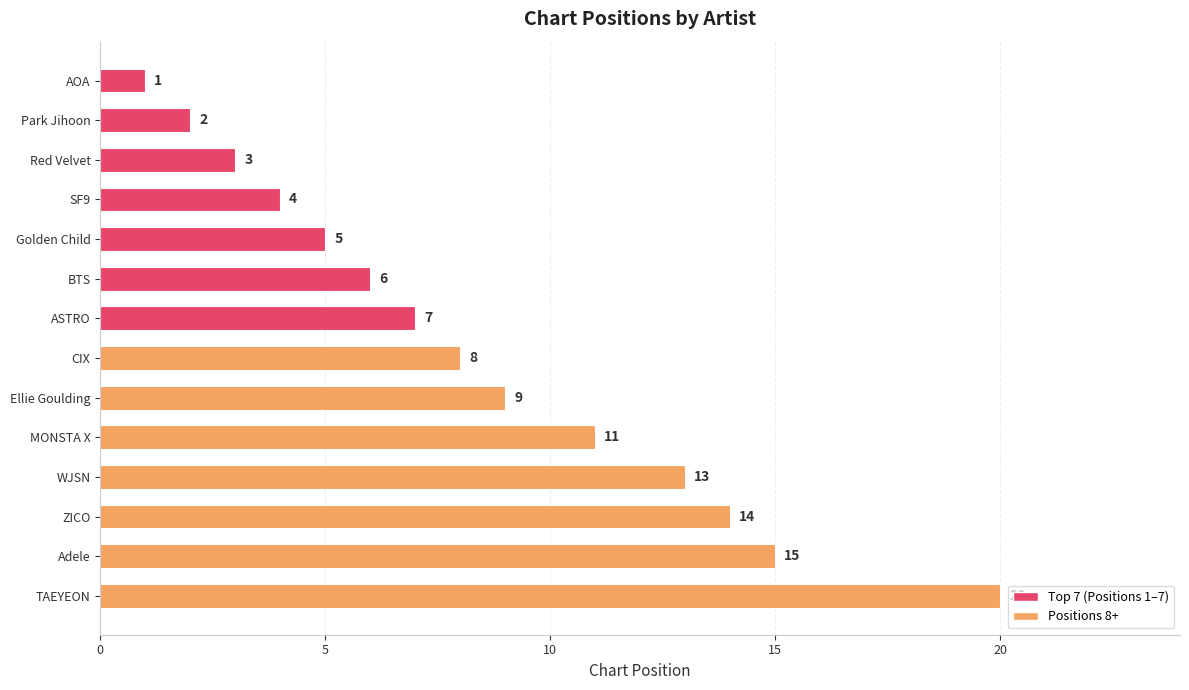

What is the average value?

8